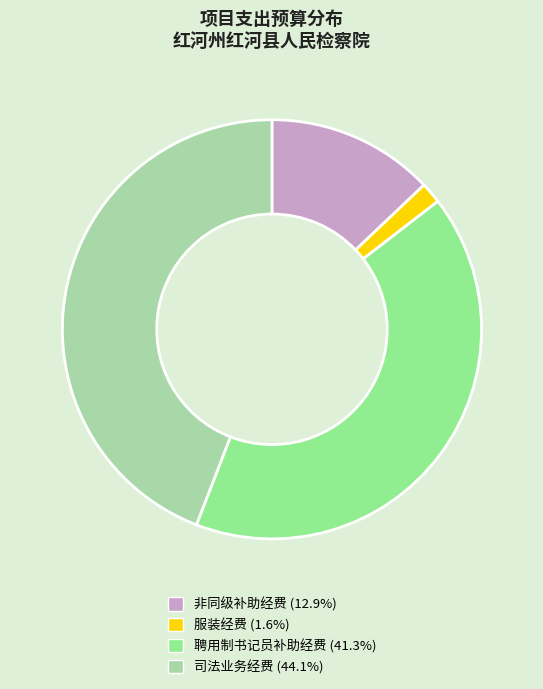

Is there a majority slice in this chart?

No